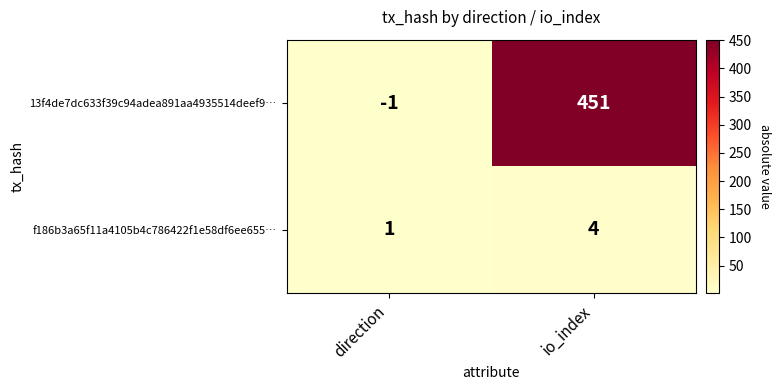

At which label is f186b3a65f11a4105b4c786422f1e58df6ee655… closest to 2?

direction